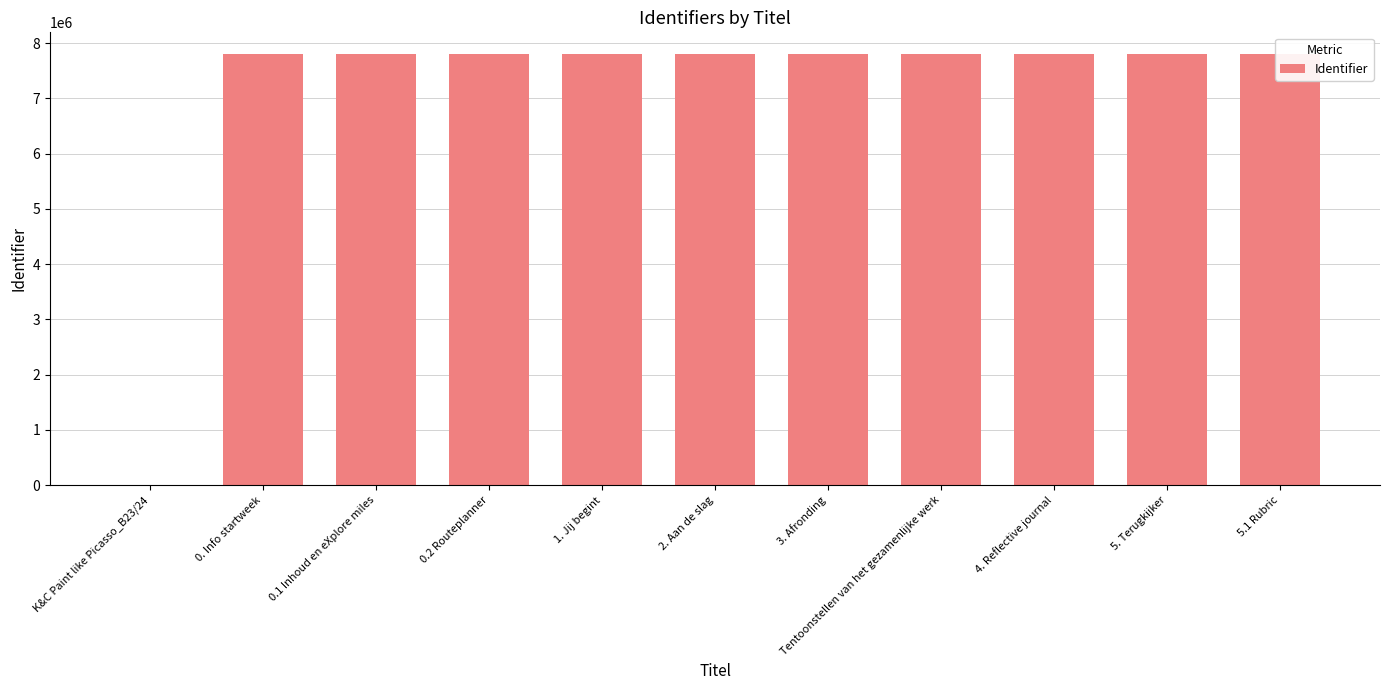

What is the maximum value shown in the chart?

7804820